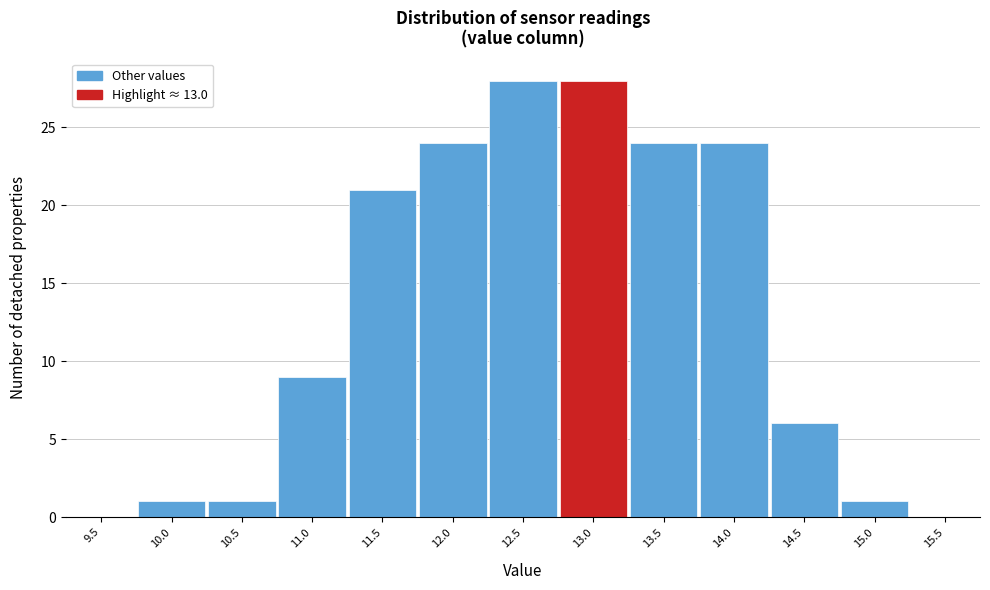

Reading left to right, extract all data points from this chart.

9.5=0	10.0=1	10.5=1	11.0=9	11.5=21	12.0=24	12.5=28	13.0=28	13.5=24	14.0=24	14.5=6	15.0=1	15.5=0